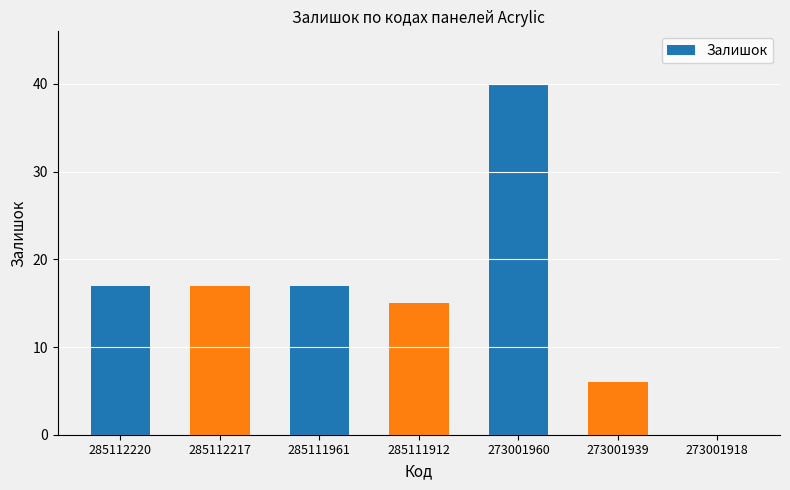

Approximately how many times larger is the value at 285112220 compared to 285111912?

1.1